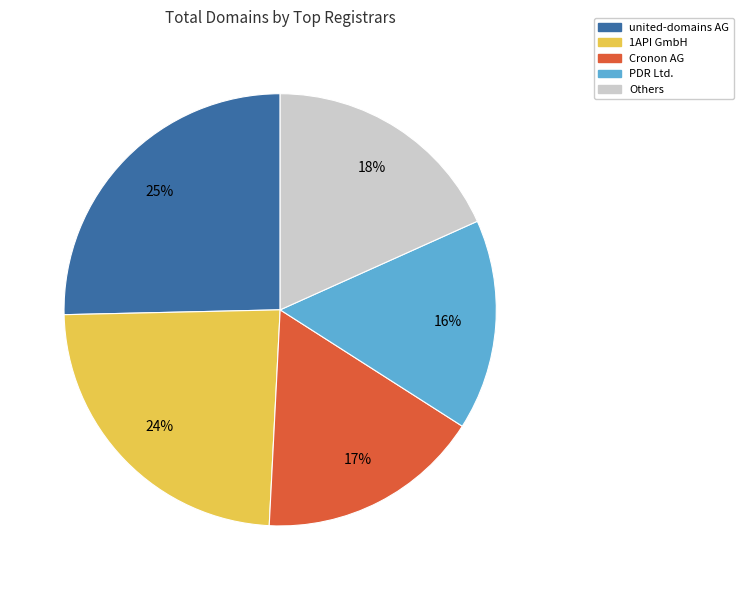

To the nearest percent, what is the average slice percentage?

20%